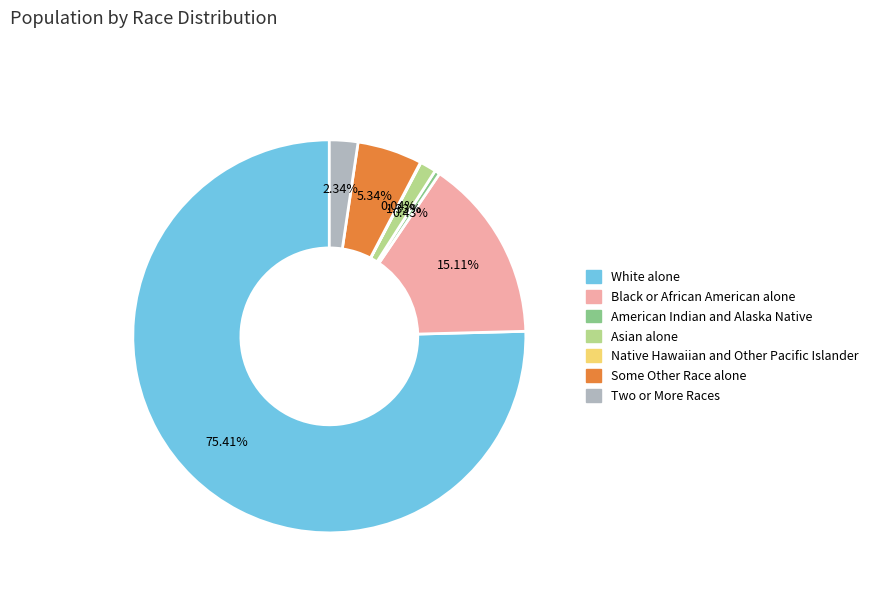

The Black or African American alone slice represents 15% of the pie. True or false?

True